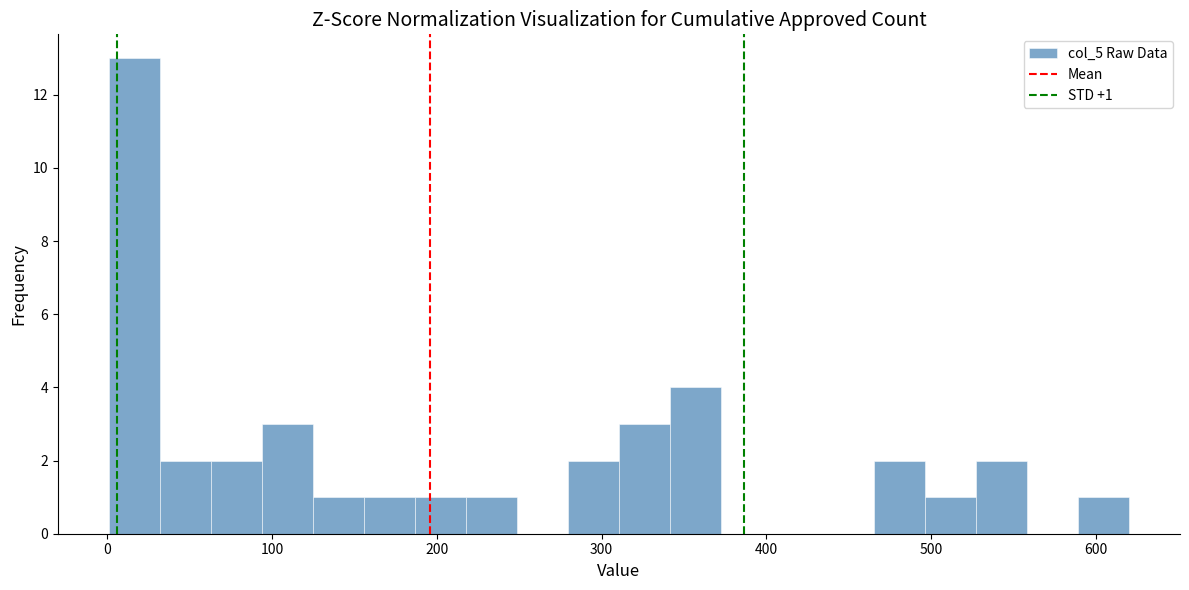

Around what value on the x-axis is the tallest bar? Give the approximate position of its centre, as read against the axis.

20